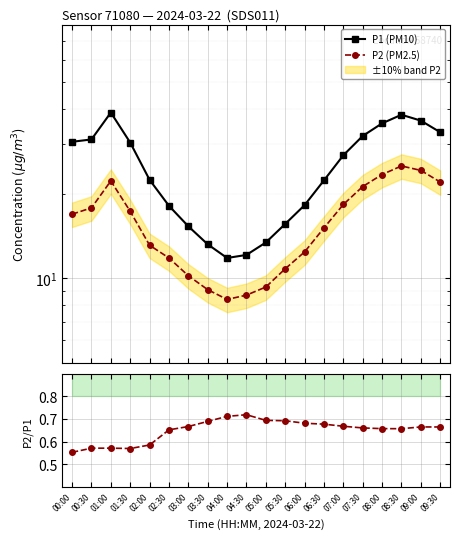

Rank the series at 09:00 from highest to lowest value.

P1 (PM10), P2 (PM2.5), P2/P1